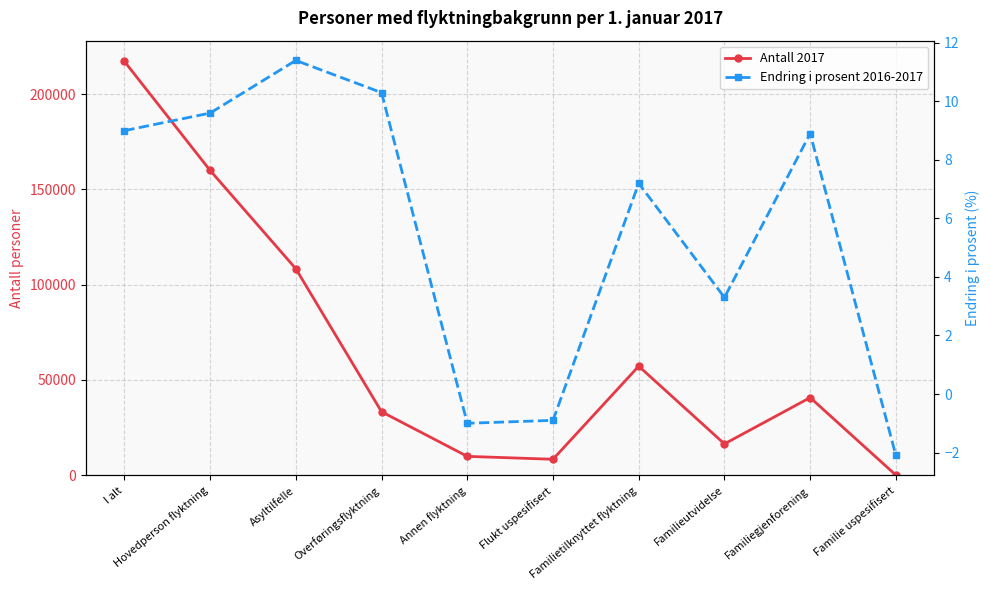

True or false: Endring i prosent 2016-2017 has more than 1 points higher than both neighbors.

True